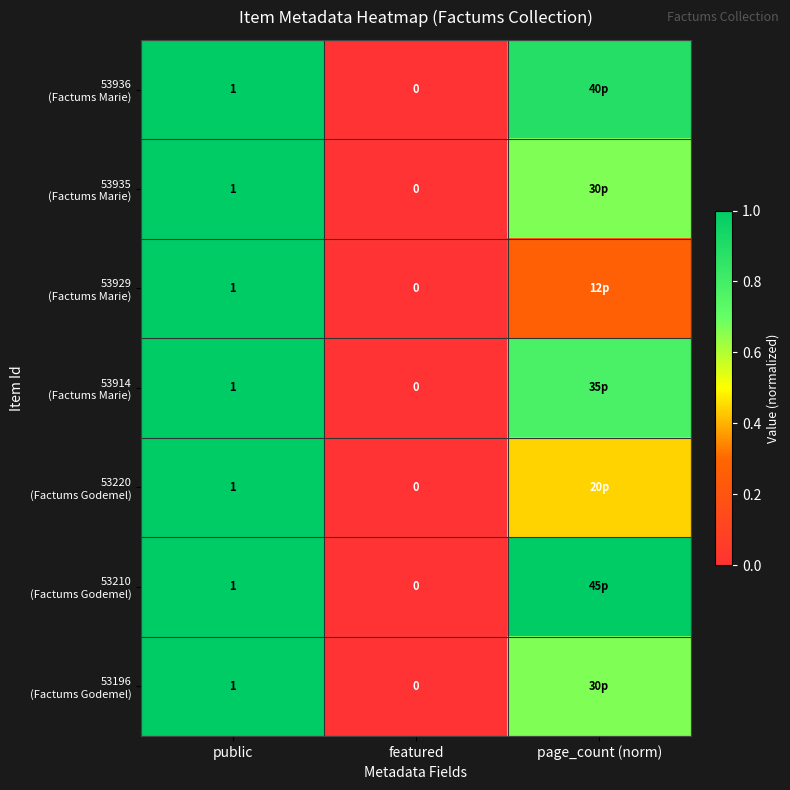

Count the 53914 (Factums Marie) values in the range 0 to 1.

3